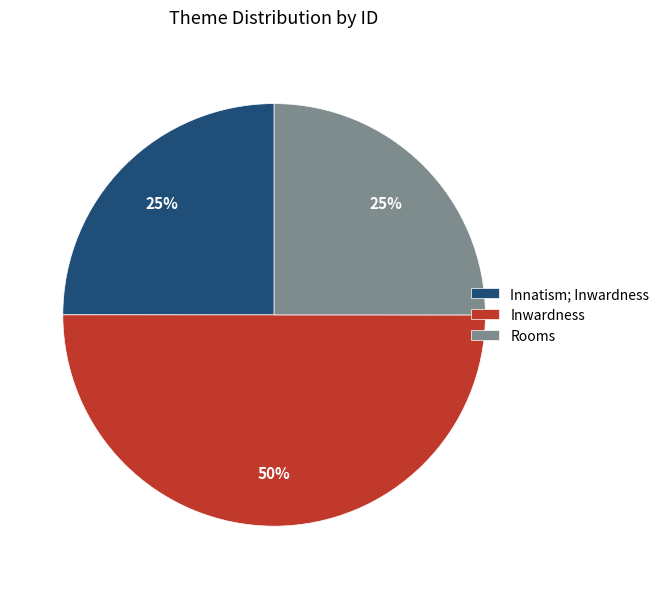

Which category has the biggest portion of the pie?

Inwardness